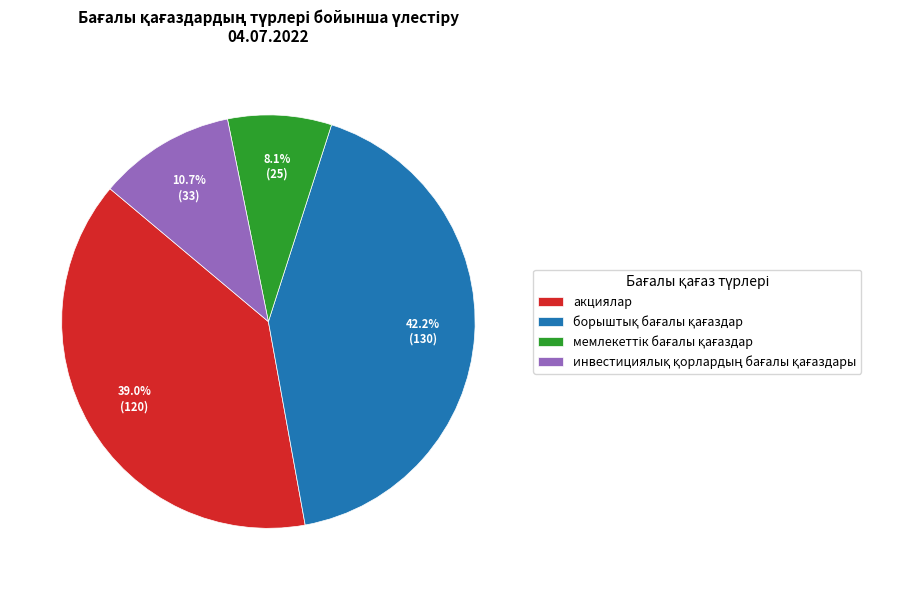

How much of the chart is everything except акциялар?

61.0%